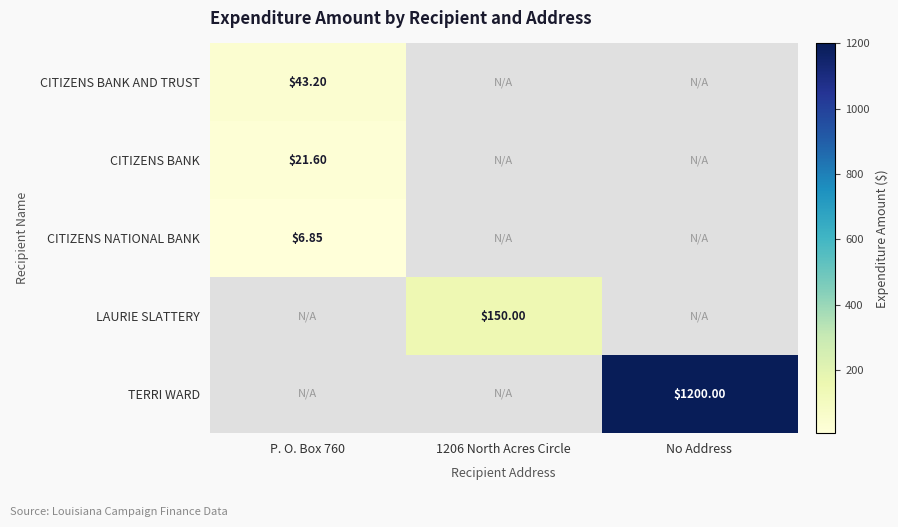

Which label corresponds to the largest value in the chart?

No Address